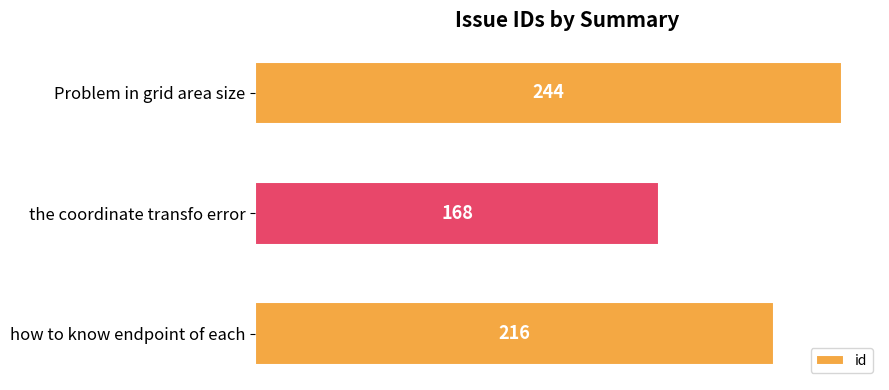

Reading top to bottom, transcribe all the data shown in this chart.

Problem in grid area size=244	the coordinate transfo error=168	how to know endpoint of each=216